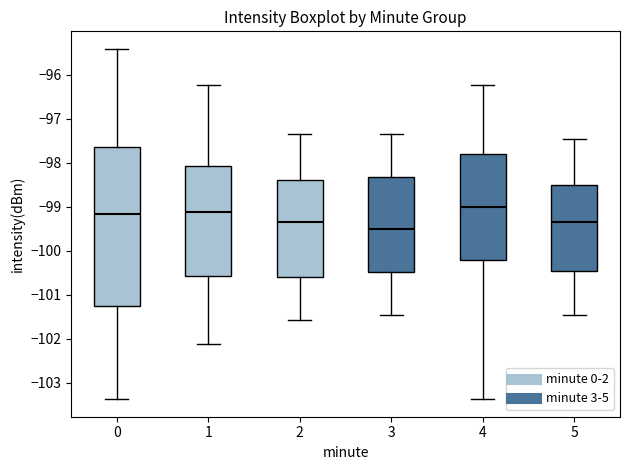

Where does the median line of the box at x = 2 sit on the y-axis? The values are not printed on the chart, so give them approximately, as read against the axis.

-99.3